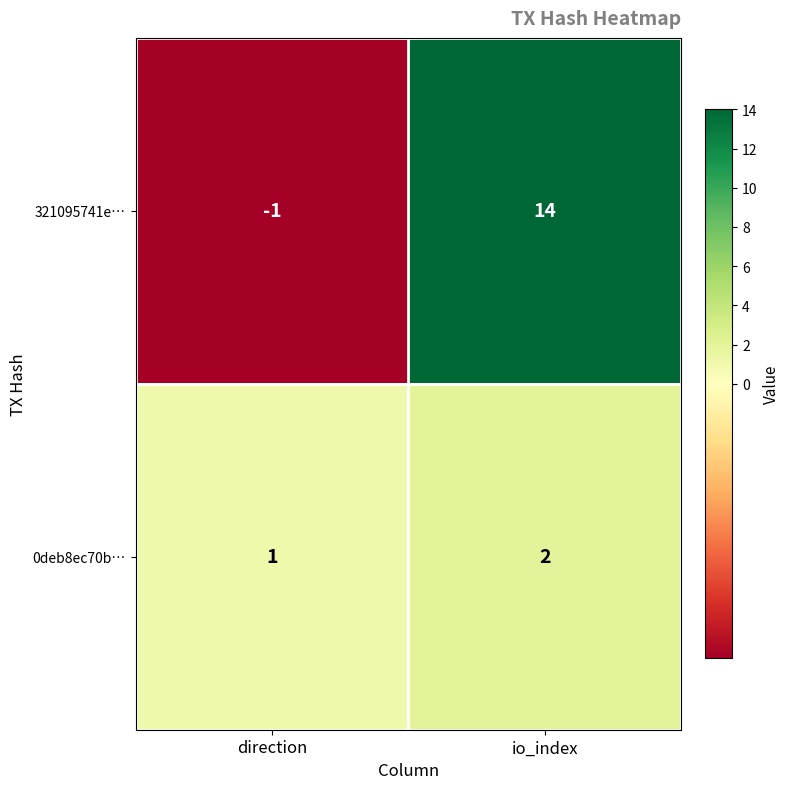

List the series in order of their peak value, lowest first.

0deb8ec70b…, 321095741e…